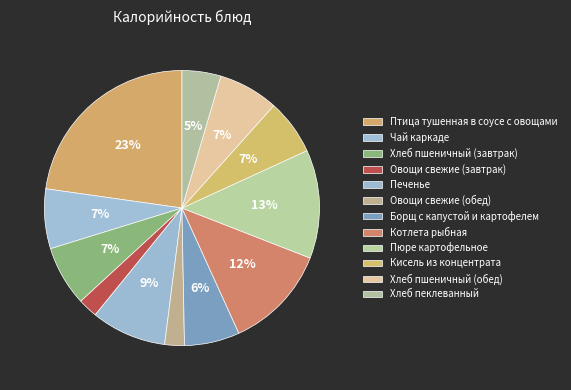

Does Котлета рыбная represent more than half of the total?

No